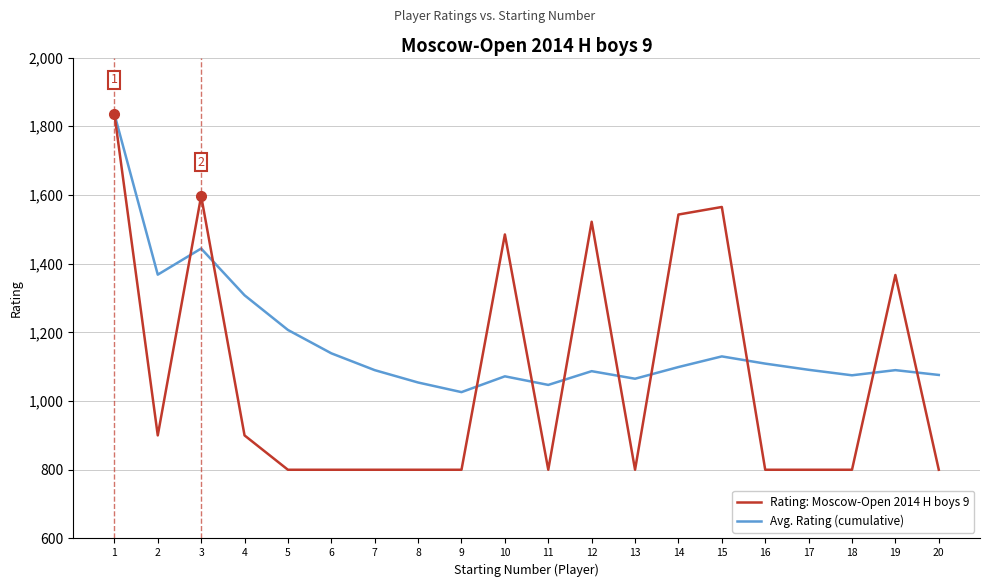

What is the difference between the highest and lowest values at 4?

408